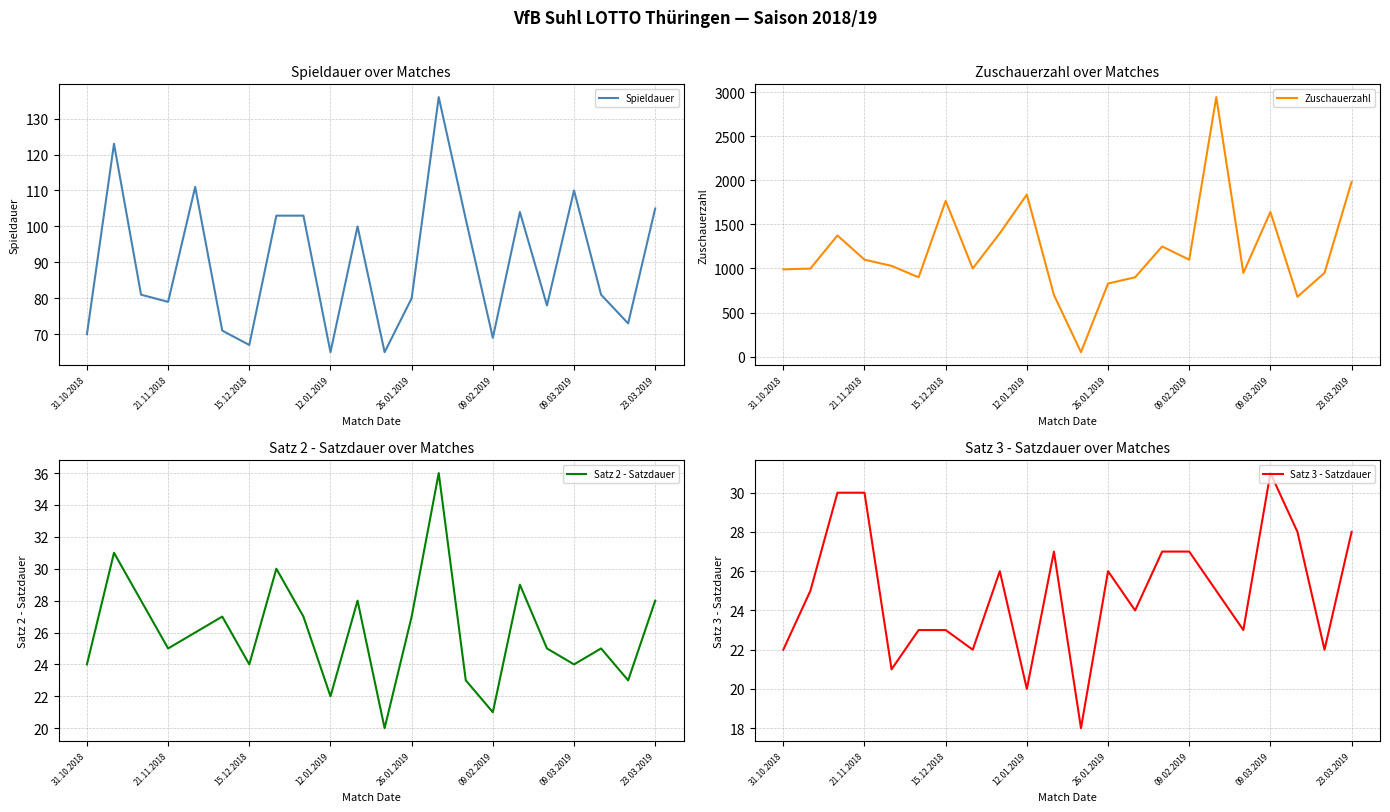

In Zuschauerzahl, how many points are lower than both neighbors (excluding endpoints)?

6